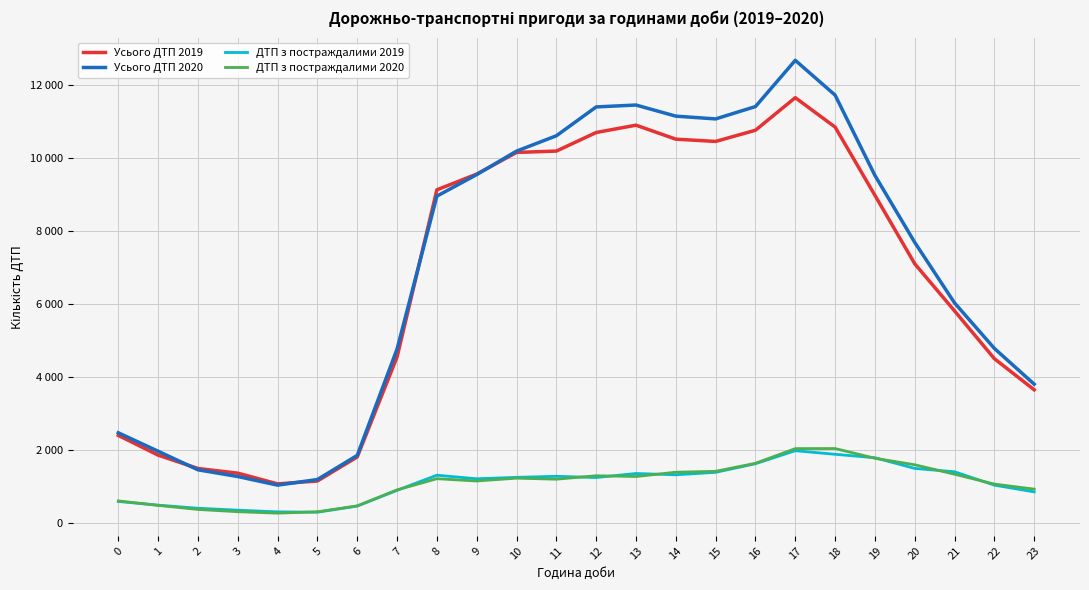

Which series changed the most between 10 and 18?

Усього ДТП 2020